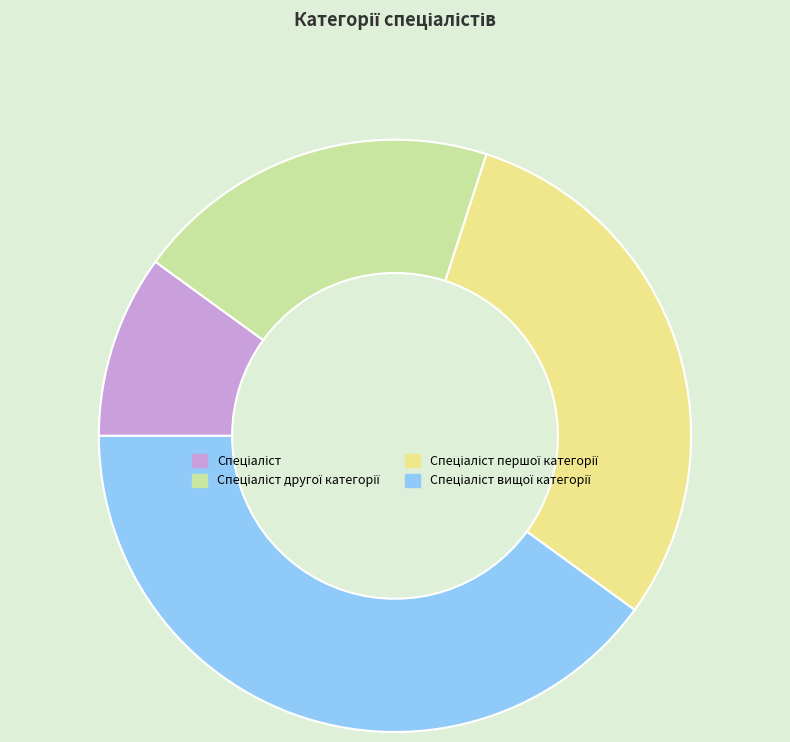

Is there a majority slice in this chart?

No